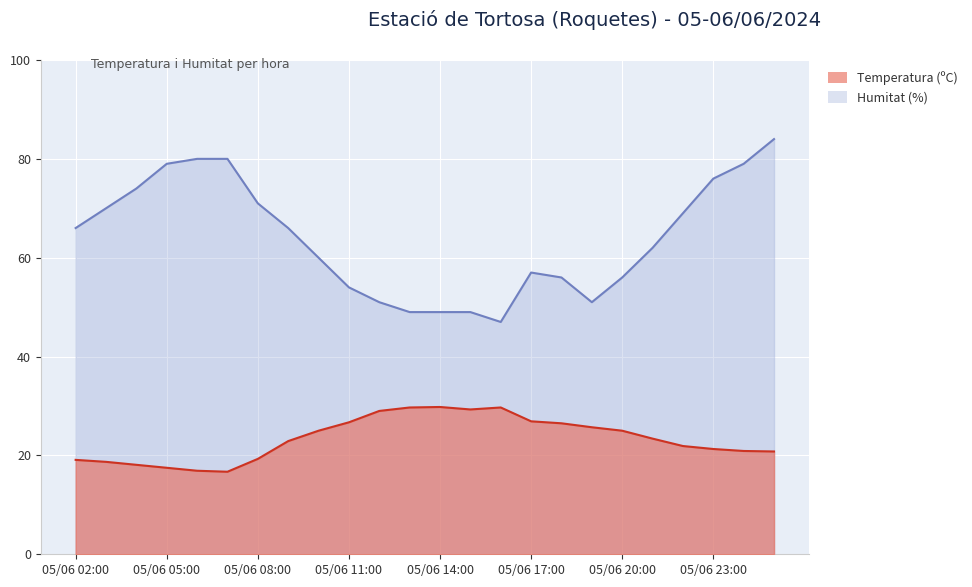

Reading left to right, what are all the values shown in this chart?

Temperatura (ºC): 05/06 02:00=19.1	05/06 03:00=18.7	05/06 04:00=18.1	05/06 05:00=17.5	05/06 06:00=16.9	05/06 07:00=16.7	05/06 08:00=19.3	05/06 09:00=22.9	05/06 10:00=25.0	05/06 11:00=26.7	05/06 12:00=29.0	05/06 13:00=29.7	05/06 14:00=29.8	05/06 15:00=29.3	05/06 16:00=29.7	05/06 17:00=26.9	05/06 18:00=26.5	05/06 19:00=25.7	05/06 20:00=25.0	05/06 21:00=23.4	05/06 22:00=21.9	05/06 23:00=21.3	06/06 00:00=20.9	06/06 01:00=20.8
Humitat (%): 05/06 02:00=66.0	05/06 03:00=70.0	05/06 04:00=74.0	05/06 05:00=79.0	05/06 06:00=80.0	05/06 07:00=80.0	05/06 08:00=71.0	05/06 09:00=66.0	05/06 10:00=60.0	05/06 11:00=54.0	05/06 12:00=51.0	05/06 13:00=49.0	05/06 14:00=49.0	05/06 15:00=49.0	05/06 16:00=47.0	05/06 17:00=57.0	05/06 18:00=56.0	05/06 19:00=51.0	05/06 20:00=56.0	05/06 21:00=62.0	05/06 22:00=69.0	05/06 23:00=76.0	06/06 00:00=79.0	06/06 01:00=84.0